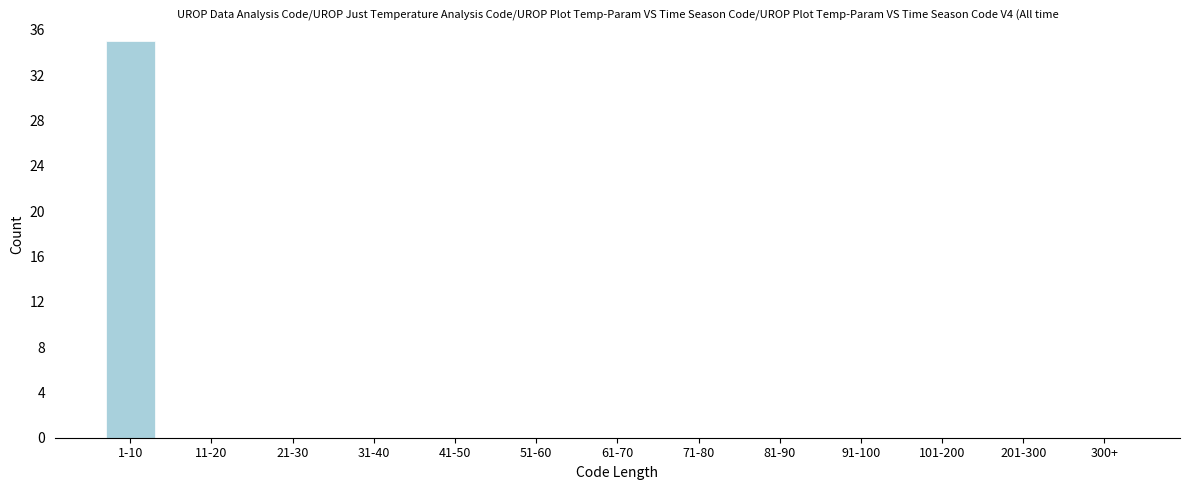

Reading left to right, transcribe all the data shown in this chart.

1-10=35	11-20=0	21-30=0	31-40=0	41-50=0	51-60=0	61-70=0	71-80=0	81-90=0	91-100=0	101-200=0	201-300=0	300+=0